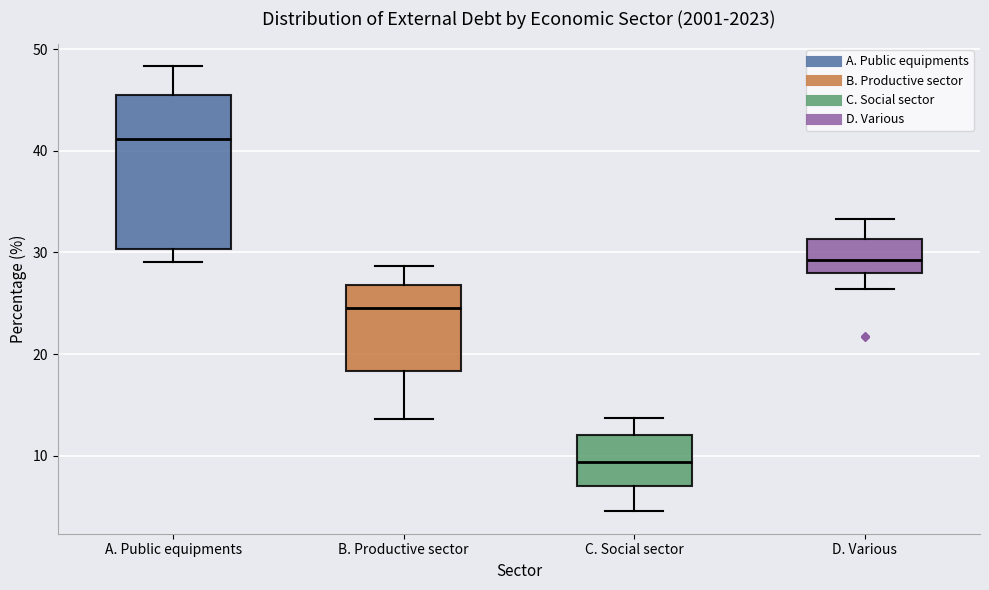

Which box's median line is the highest?

A. Public equipments